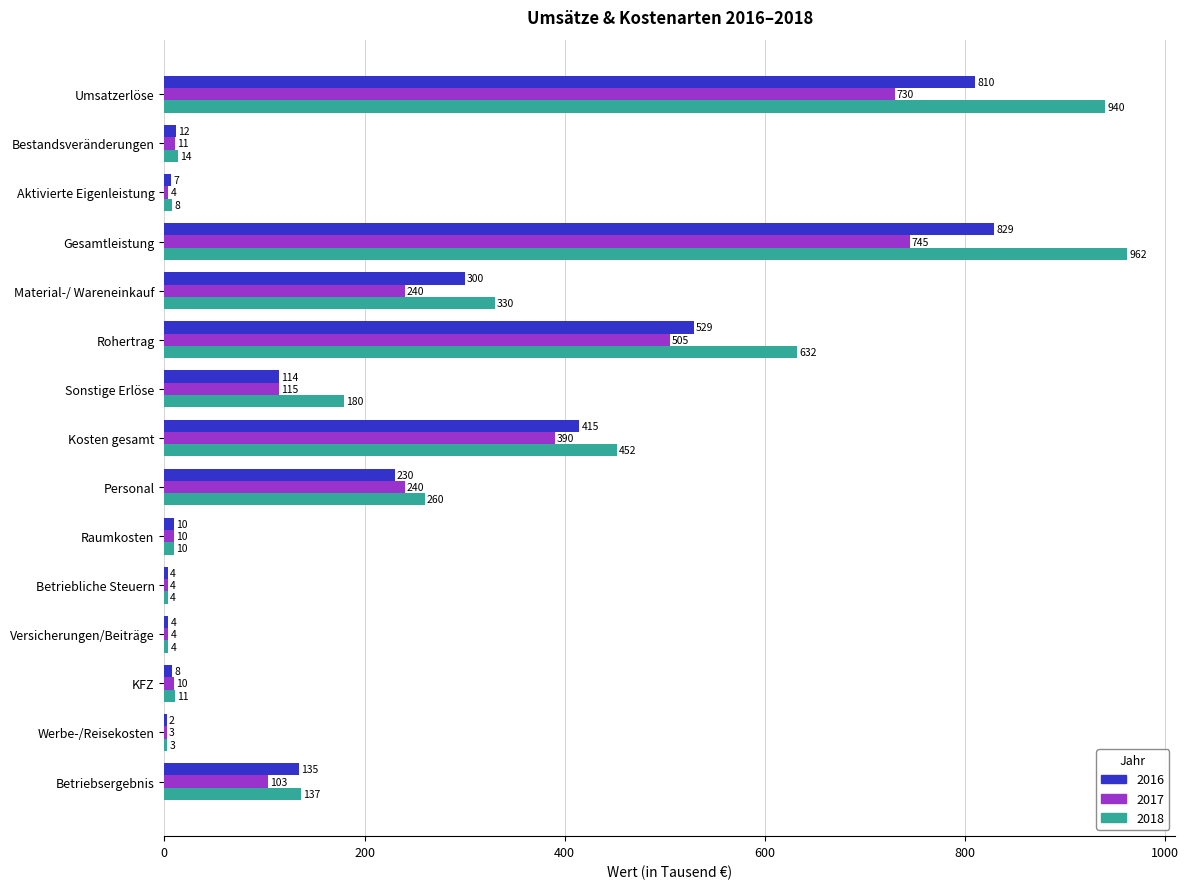

What value does the 2017 series have at KFZ?

10.0